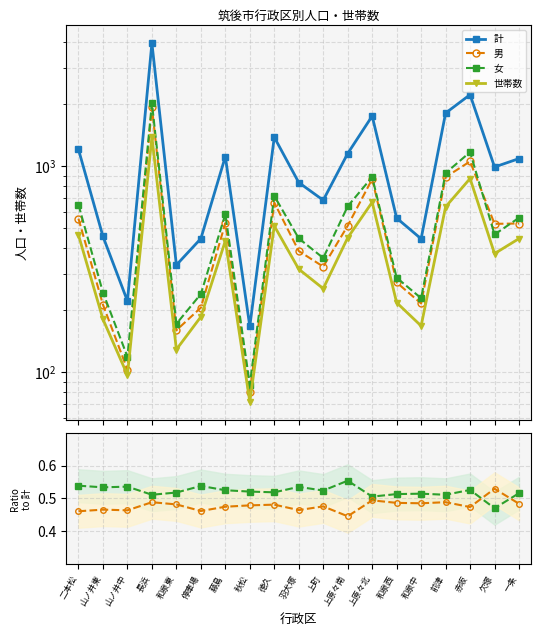

True or false: 女/計 and 世帯数 cross at least once.

False